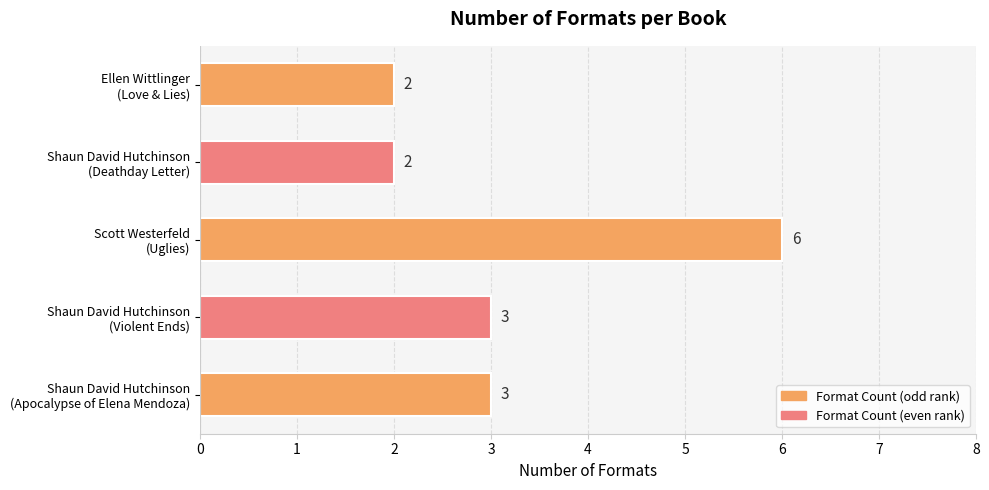

What is the difference between the maximum and minimum values?

4